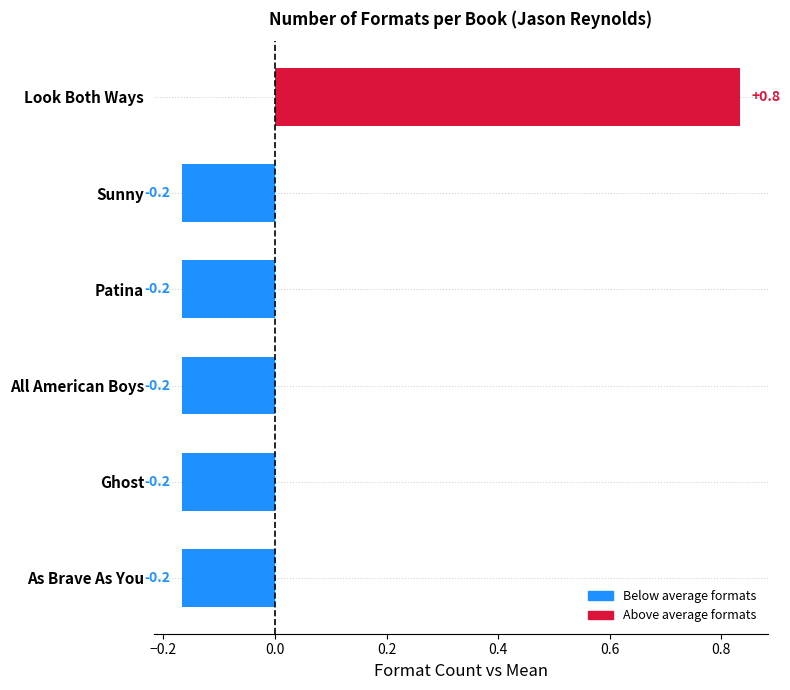

What is the change in value from Look Both Ways to Patina?

-1.0